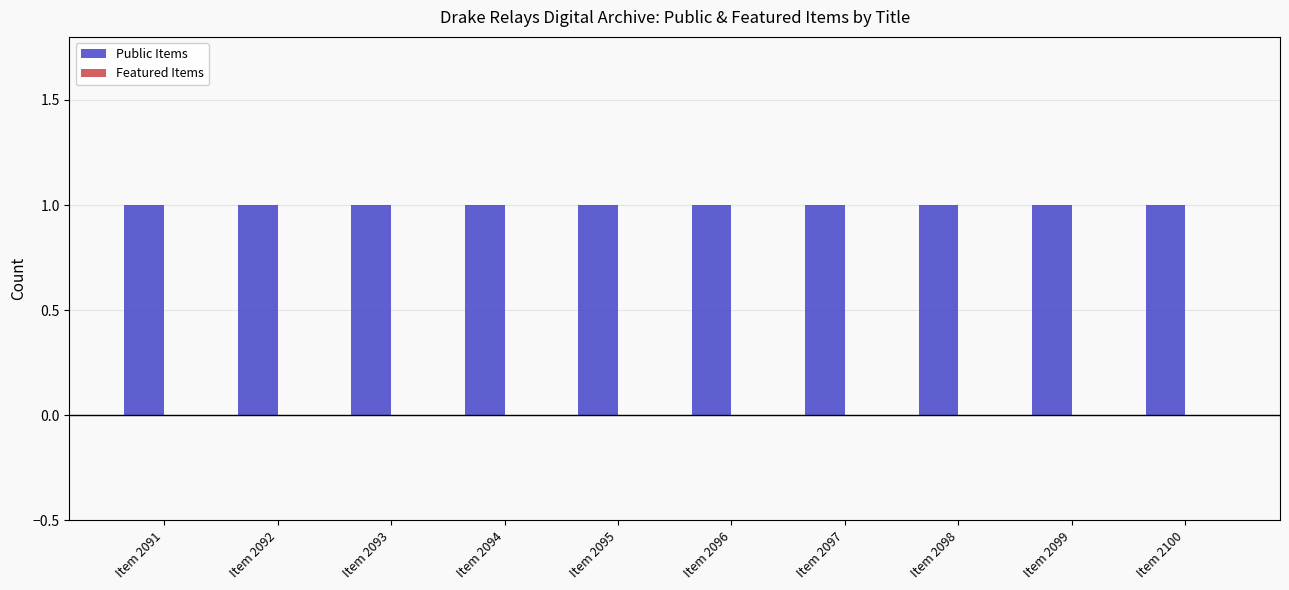

How many bars are there in total?

20